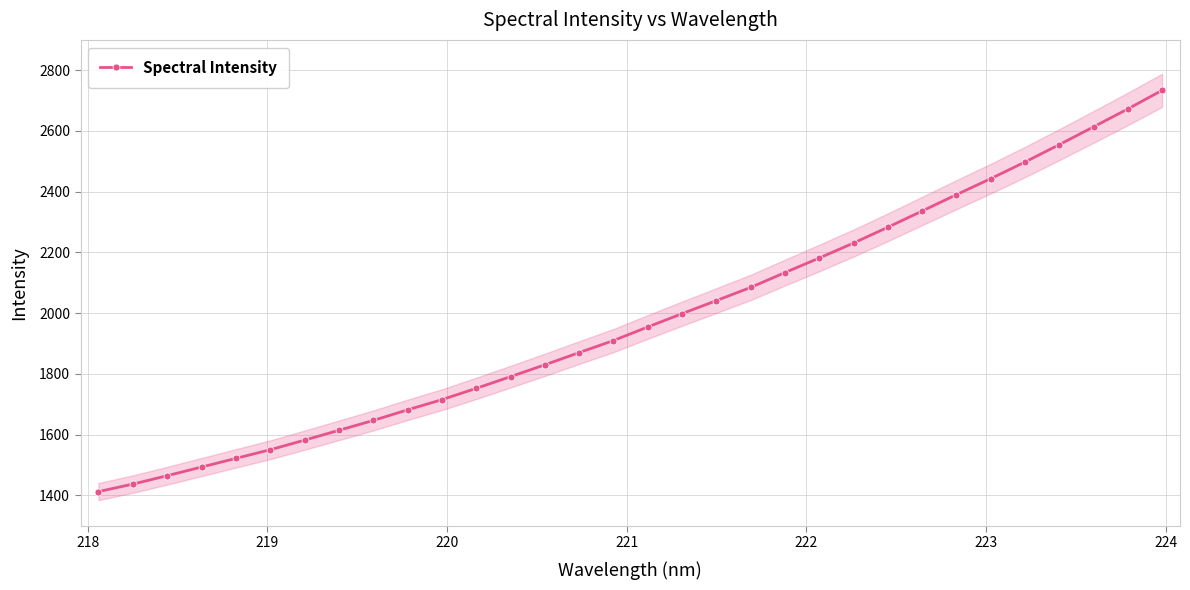

What is the value of the Spectral Intensity point at the 6th from the left?

1550.4